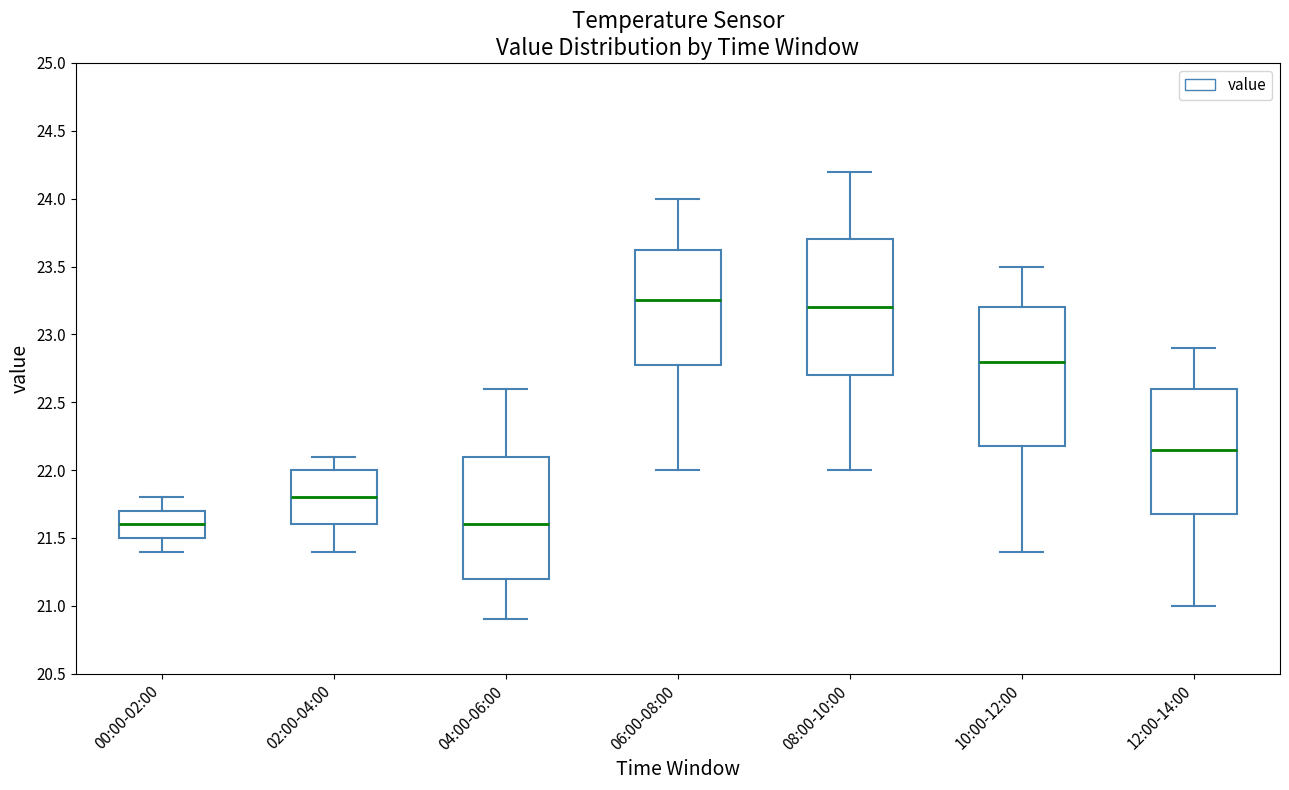

Reading left to right, read every box against the y-axis: the position of its median line, the range the box covers, and the ends of its whiskers. The values are not printed on the chart, so give them approximately, as read against the axis.

00:00-02:00: median 21.60, box 21.50 to 21.70, whiskers 21.40 to 21.80
02:00-04:00: median 21.80, box 21.60 to 22.00, whiskers 21.40 to 22.10
04:00-06:00: median 21.60, box 21.20 to 22.10, whiskers 20.90 to 22.60
06:00-08:00: median 23.25, box 22.80 to 23.65, whiskers 22.00 to 24.00
08:00-10:00: median 23.20, box 22.70 to 23.70, whiskers 22.00 to 24.20
10:00-12:00: median 22.80, box 22.20 to 23.20, whiskers 21.40 to 23.50
12:00-14:00: median 22.15, box 21.70 to 22.60, whiskers 21.00 to 22.90